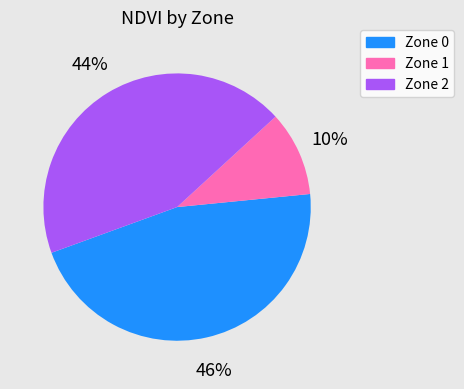

What percentage is the Zone 1 slice, to the nearest percent?

10%